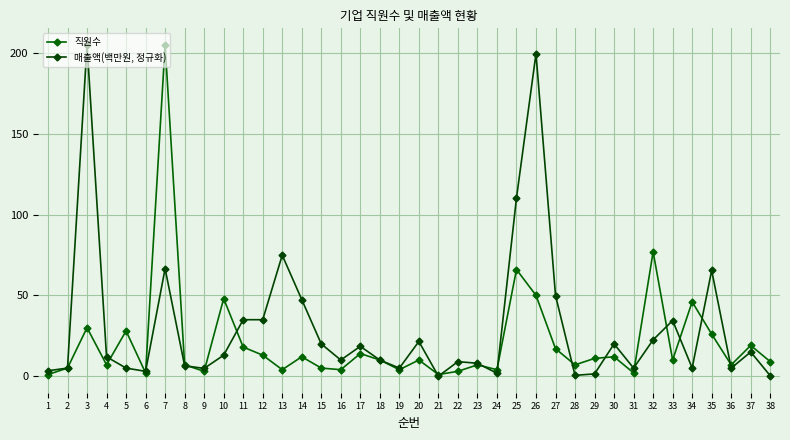

At which label does 직원수 first exceed 10?

3